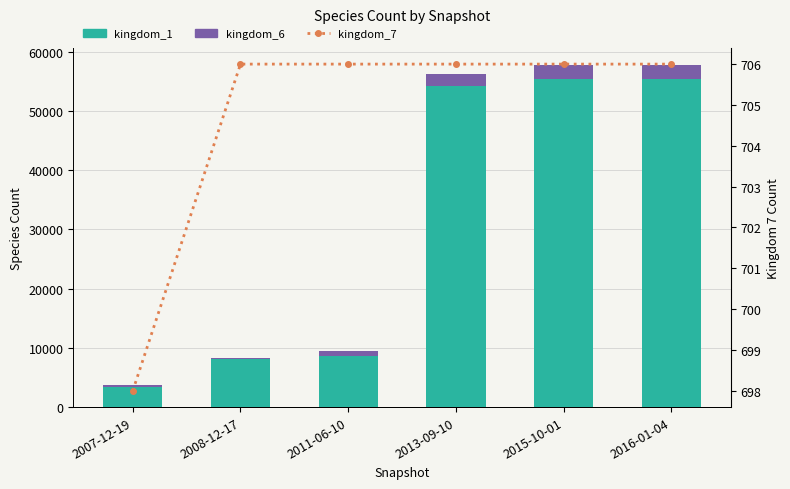

Rank the series at 2013-09-10 from highest to lowest value.

kingdom_1, kingdom_6, kingdom_7